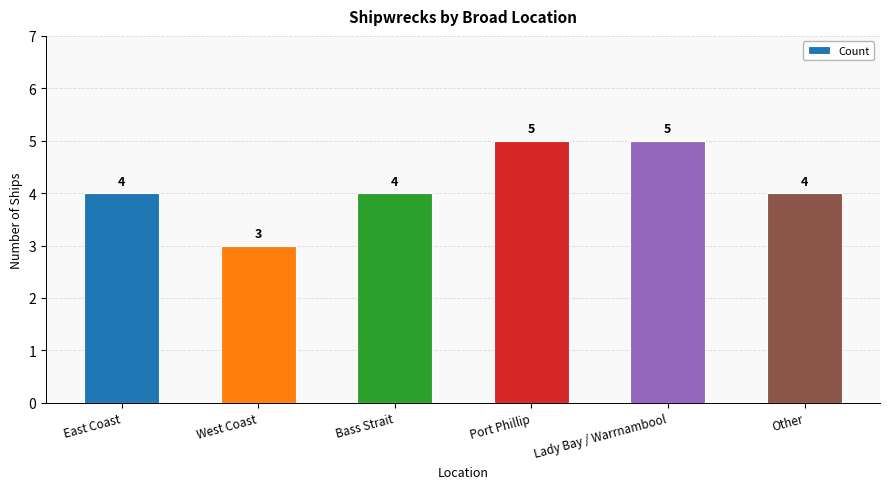

Count the values in the range 4 to 5.

5